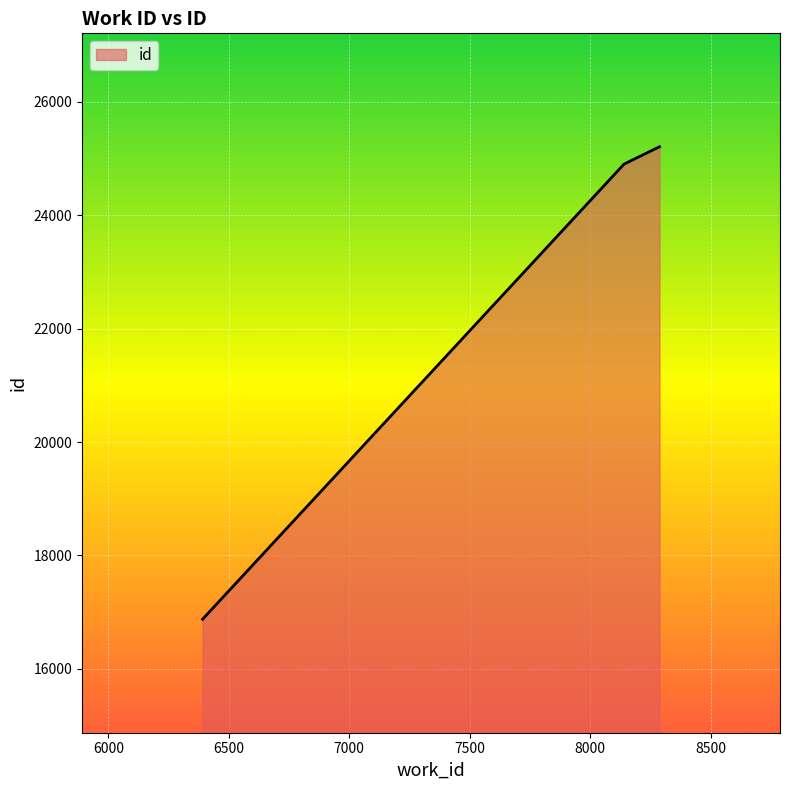

What is the minimum value shown in the chart?

16875